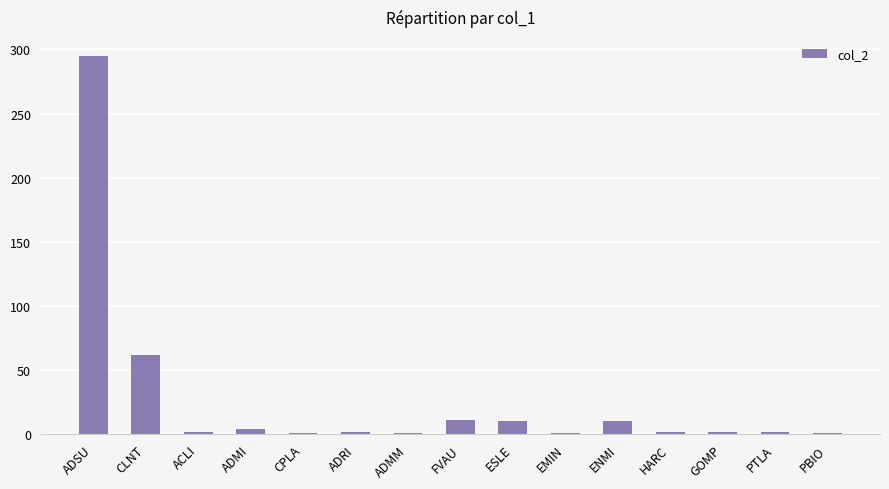

Which has a higher value, ENMI or GOMP?

ENMI